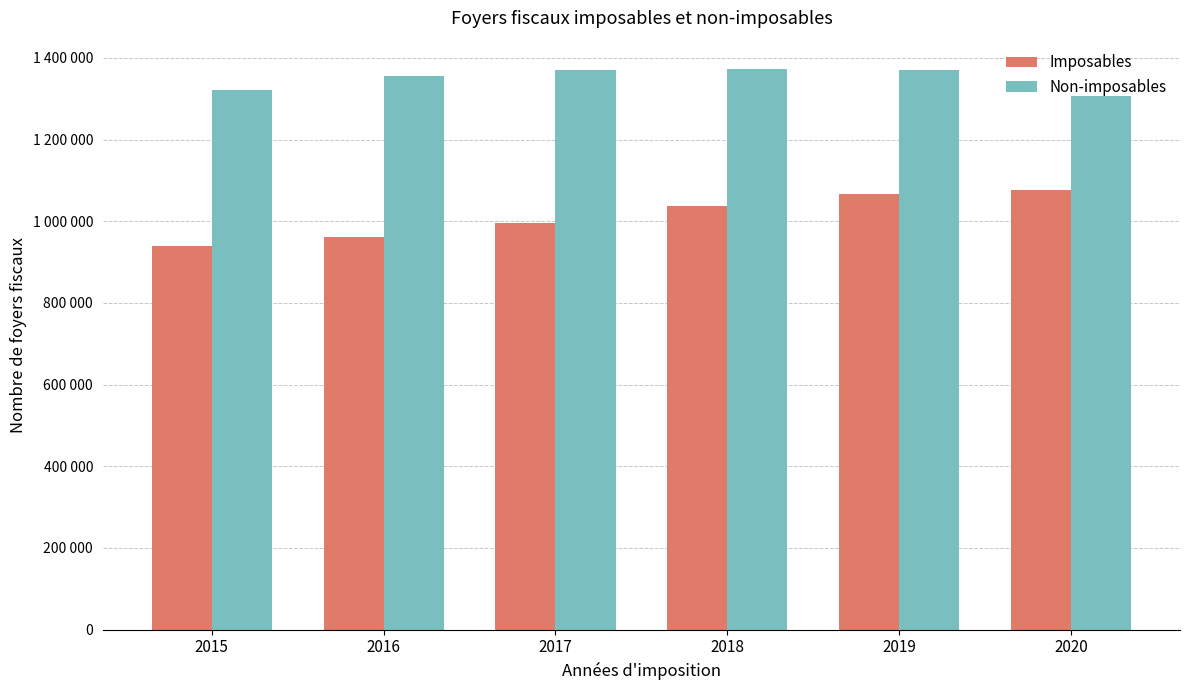

What are all the series names shown in the legend?

Imposables, Non-imposables